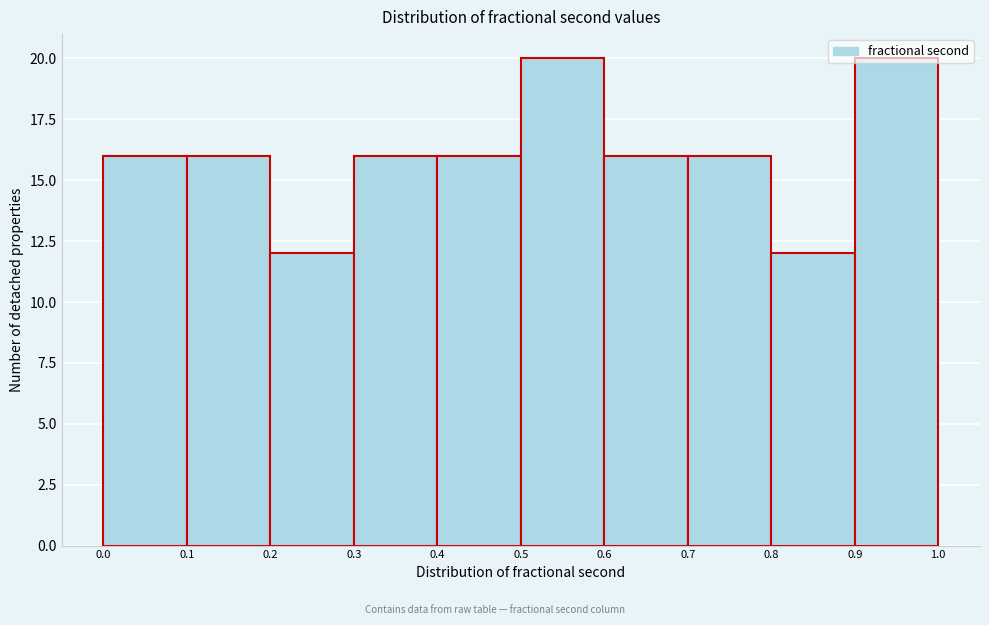

How tall is the bar that spans 0.0 to 0.1 on the x-axis? The values are not printed on the chart, so give them approximately, as read against the axis.

16